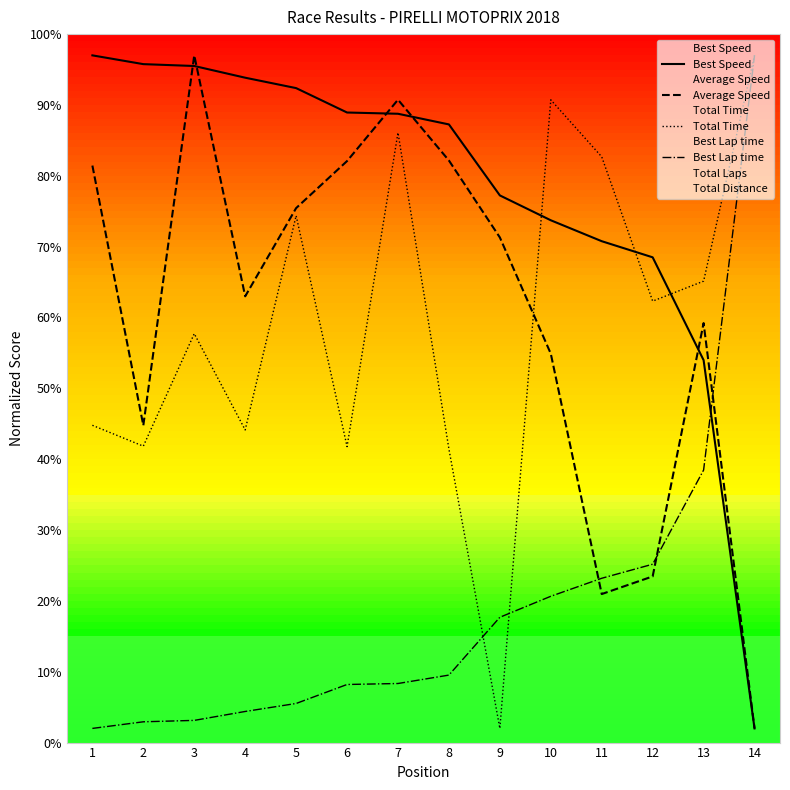

What is the value of the Average Speed point at the 9th from the left?

71.3